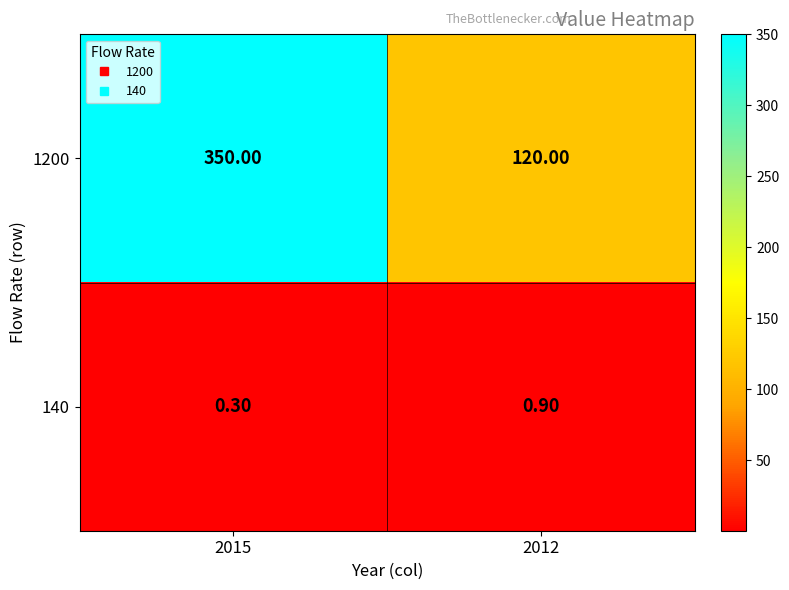

Which series has the widest spread of values?

1200